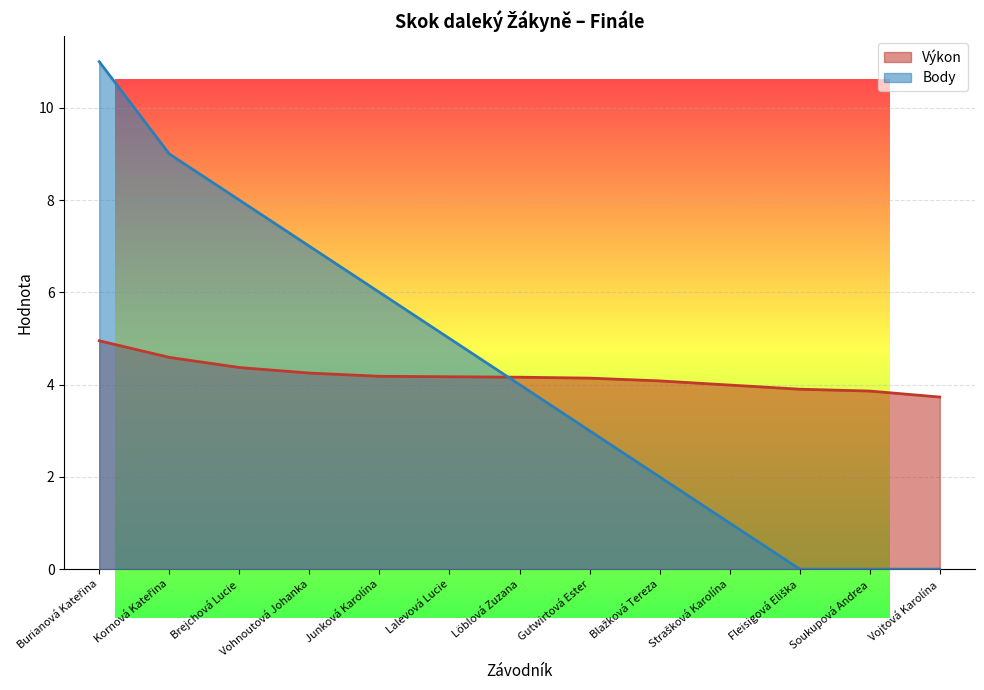

Which series has the largest range (max minus min)?

Body